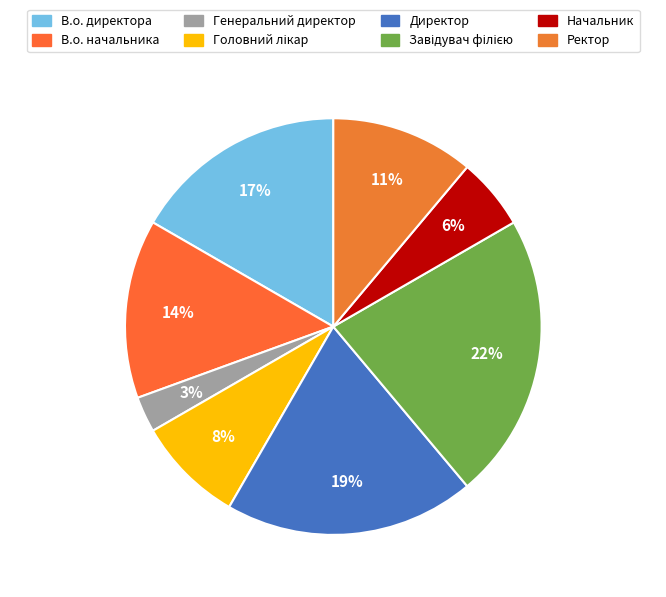

How many segments does this pie chart have?

8